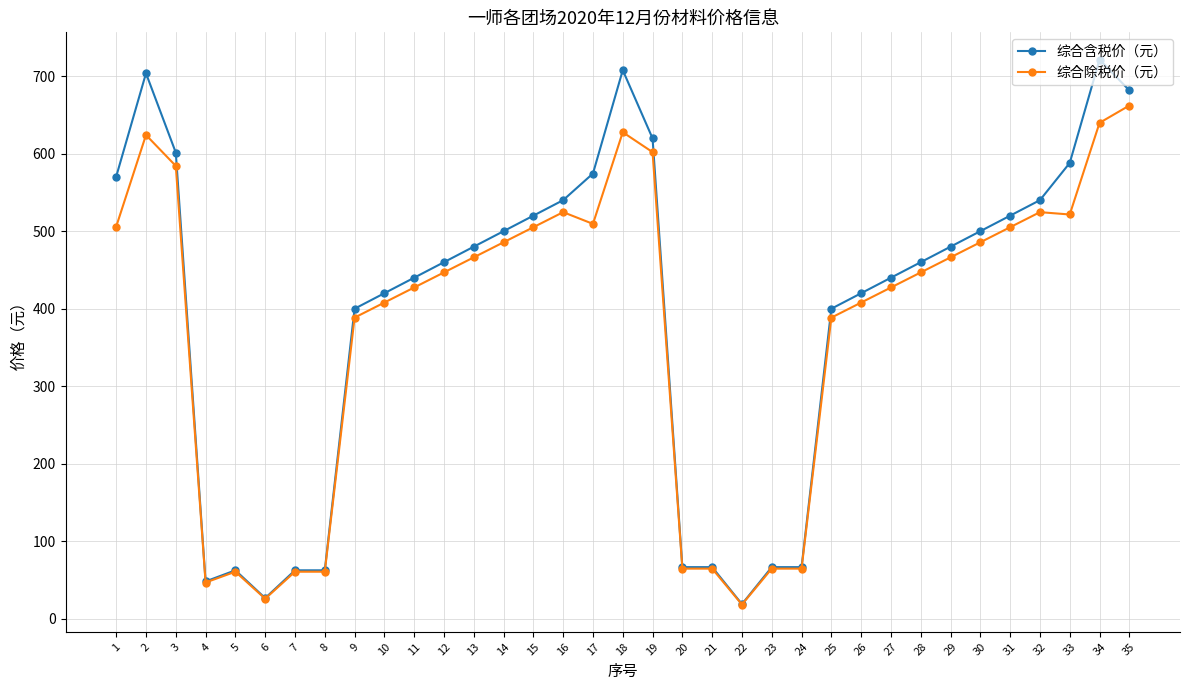

What is the difference between the 综合含税价（元） values at 22 and 2?

684.5